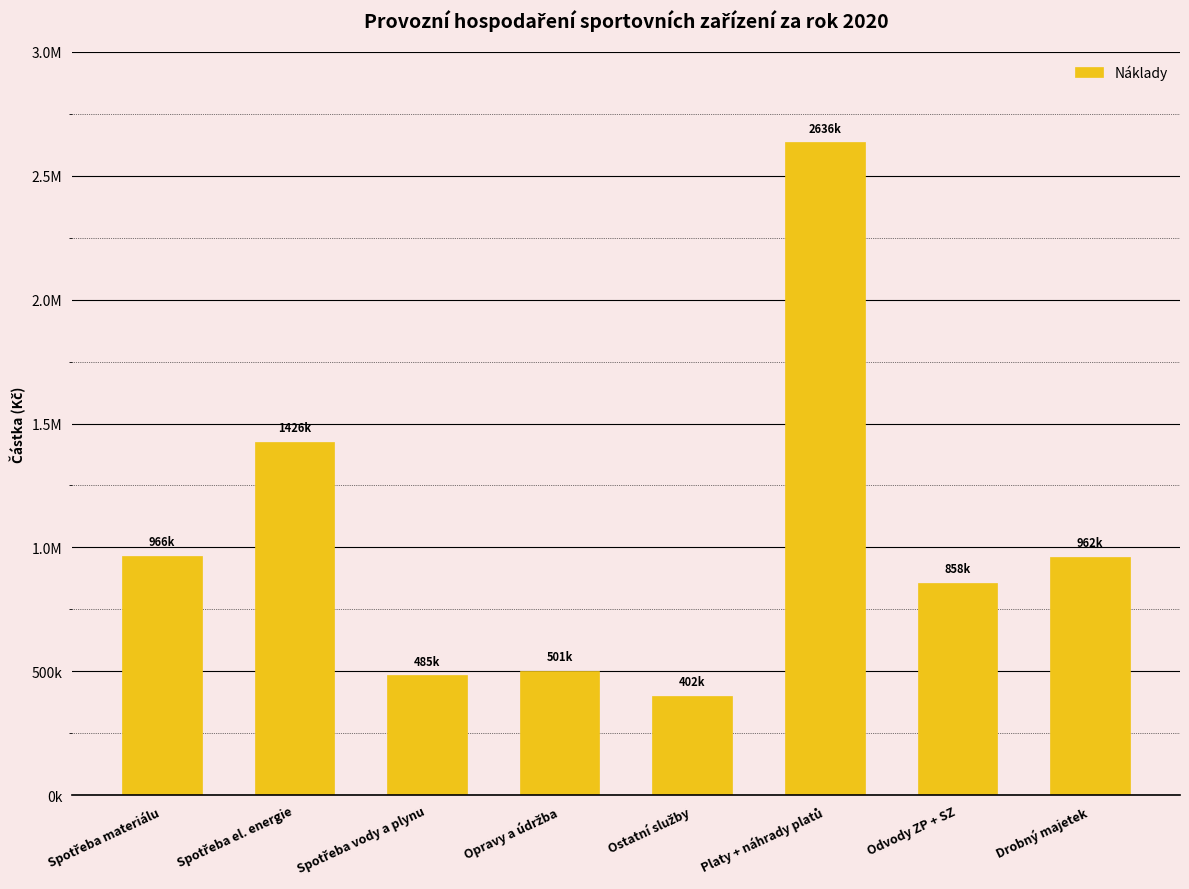

The value at Ostatní služby is 577674.2. True or false?

False